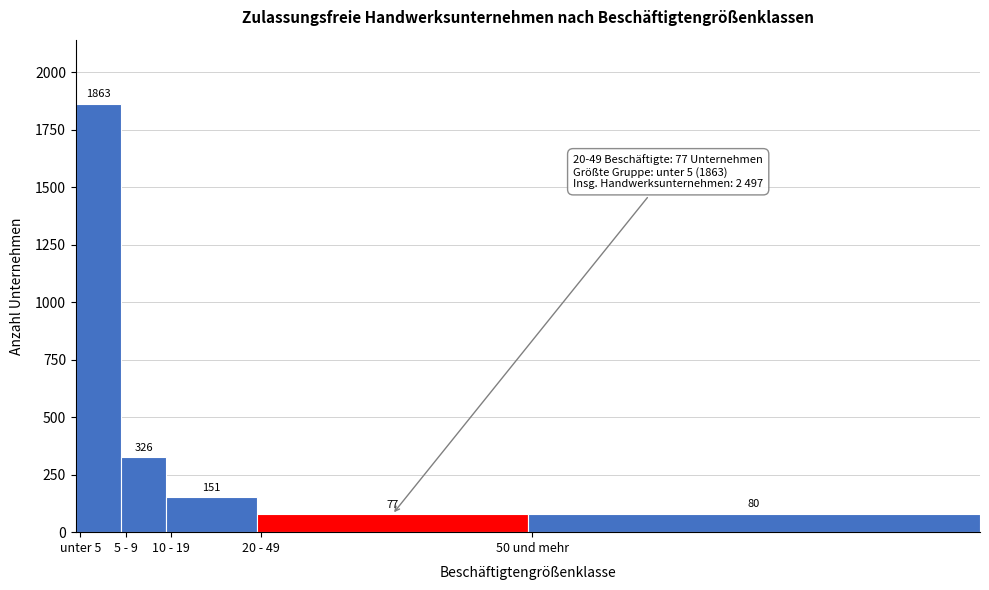

Reading right to left, transcribe all the data shown in this chart.

80	77	151	326	1863